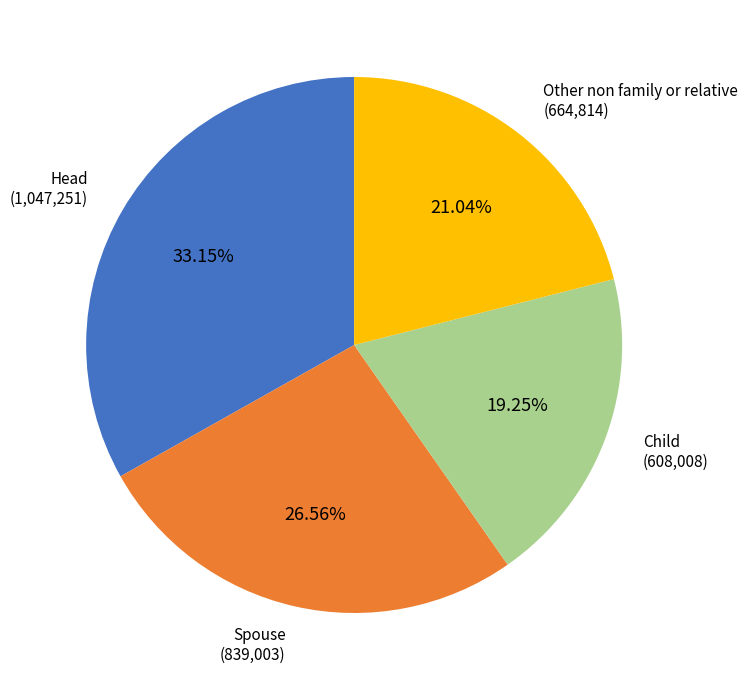

What is the ratio of the value at Other non family or relative to the value at Spouse?

0.8